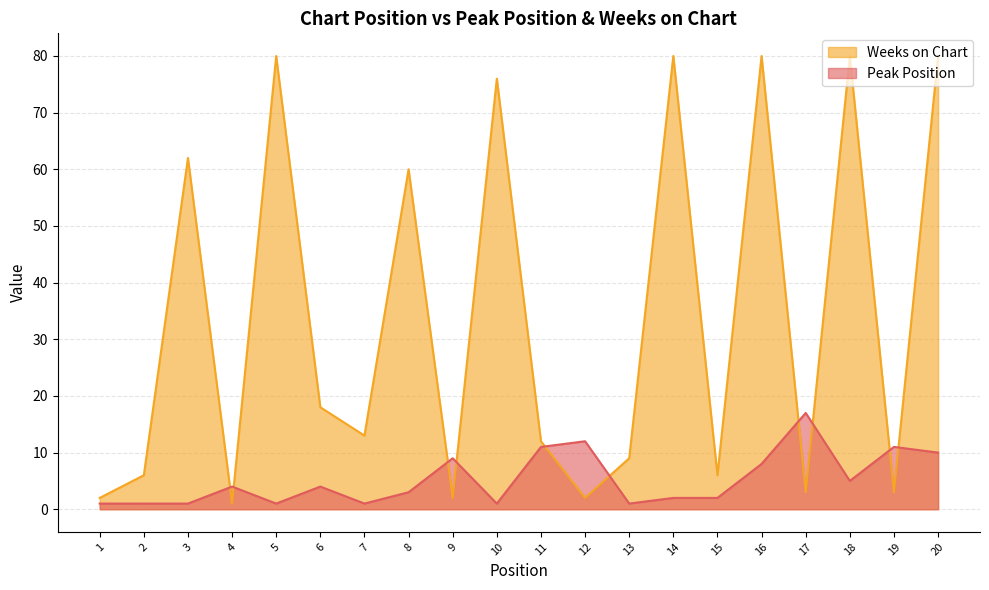

Which series has the widest spread of values?

Weeks on Chart